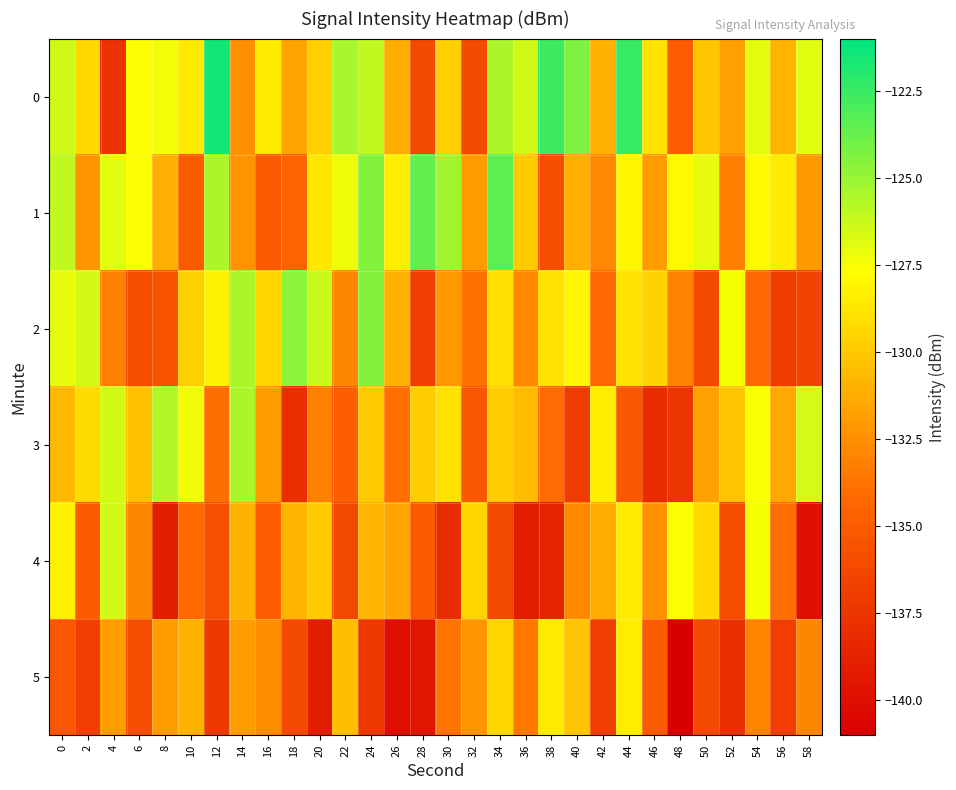

What is the maximum value shown in the chart?

-121.5